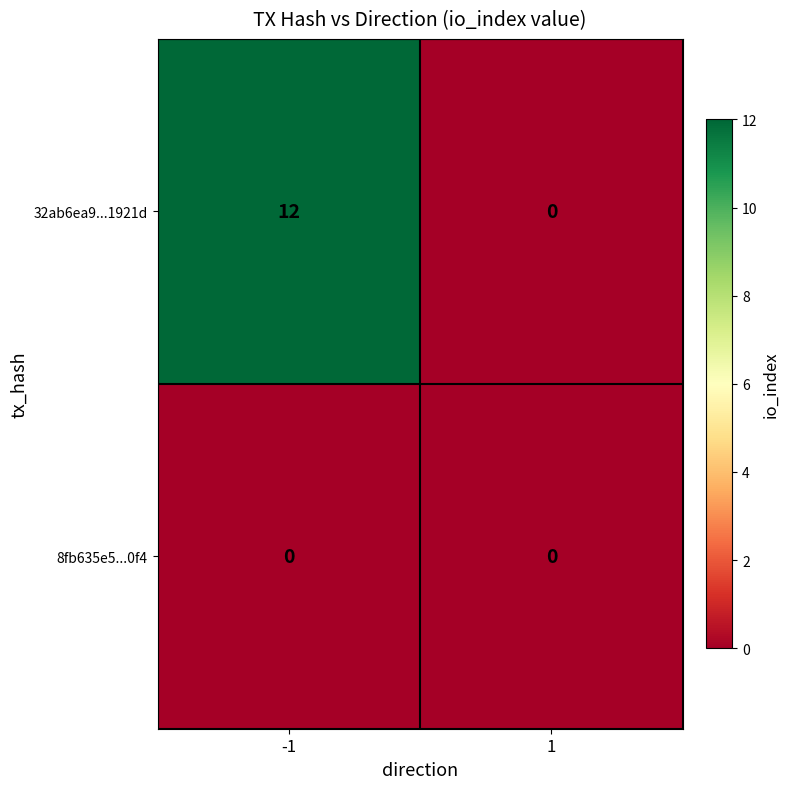

True or false: 32ab6ea9...1921d has a value of 0 at 1.

True